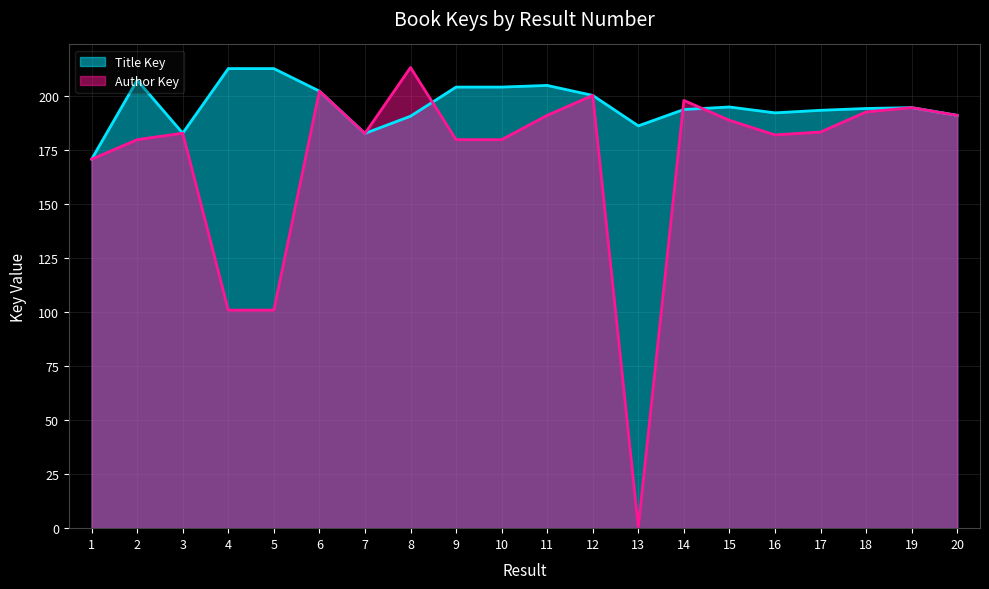

Which series ends up on top after the final intersection of Author Key and Title Key?

Author Key